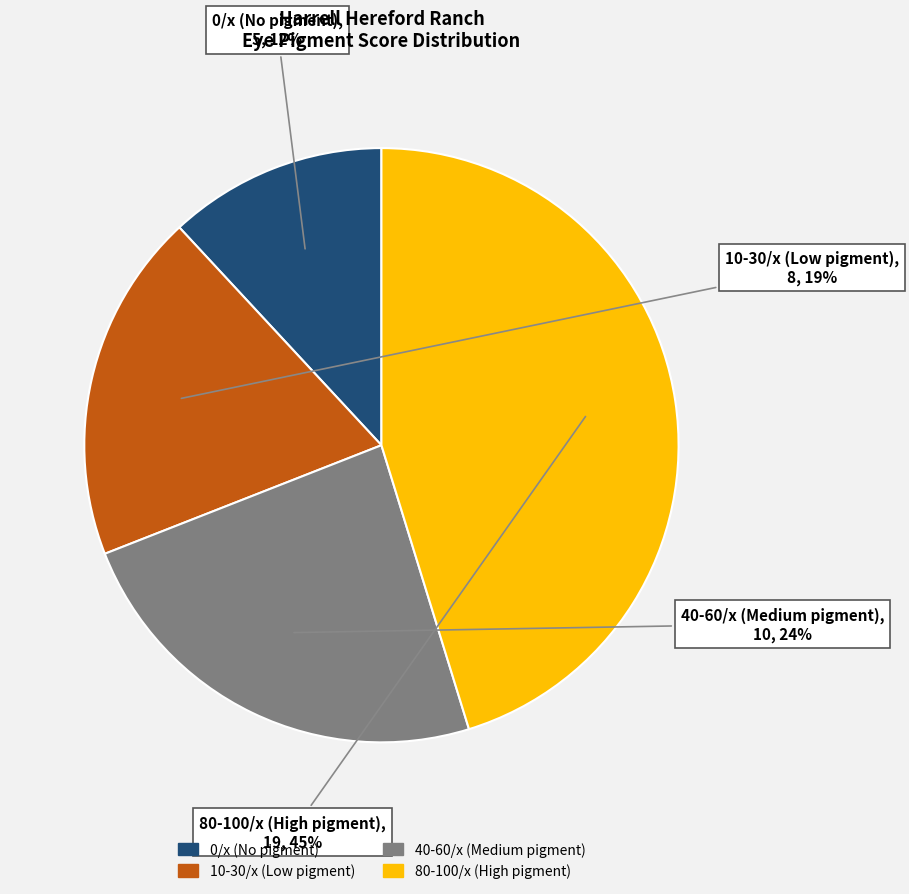

Is the sum of 10-30/x (Low pigment) and 80-100/x (High pigment) greater than half?

Yes